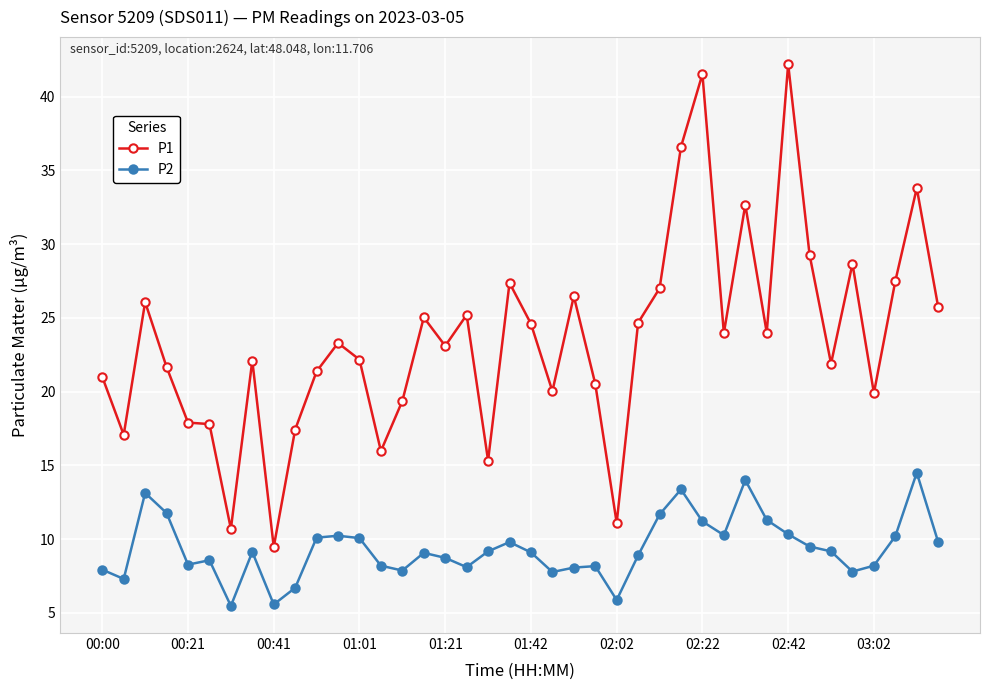

How many interior local peaks does the P2 series have?

10